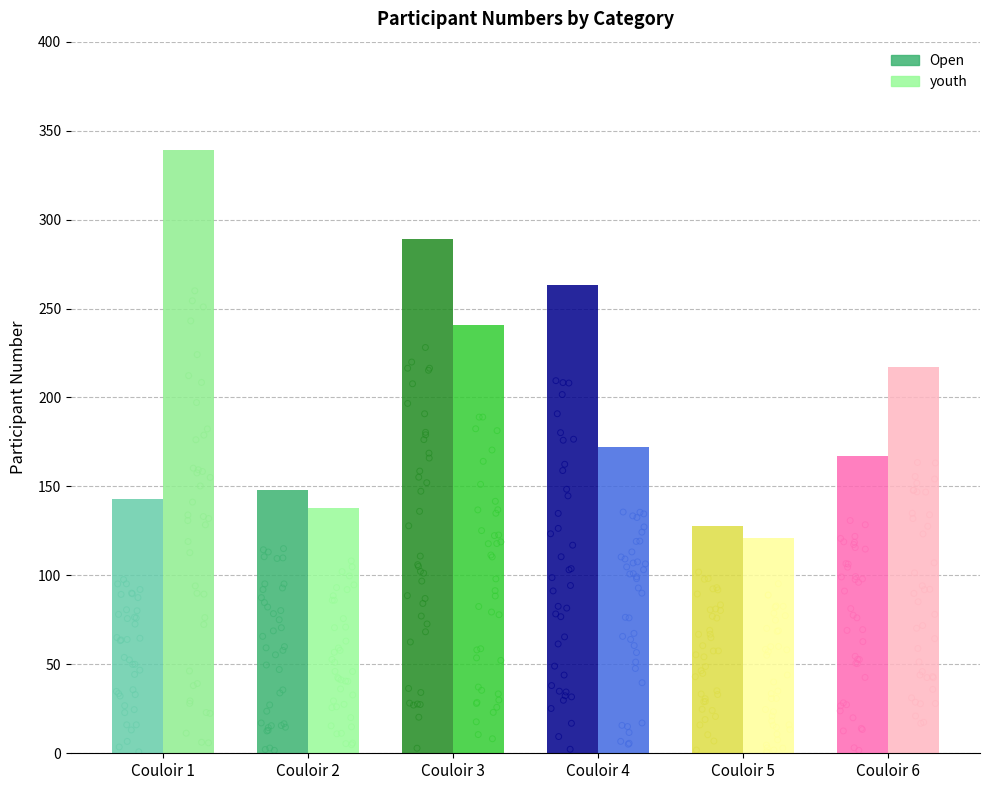

Which series has the widest spread of Y values?

youth